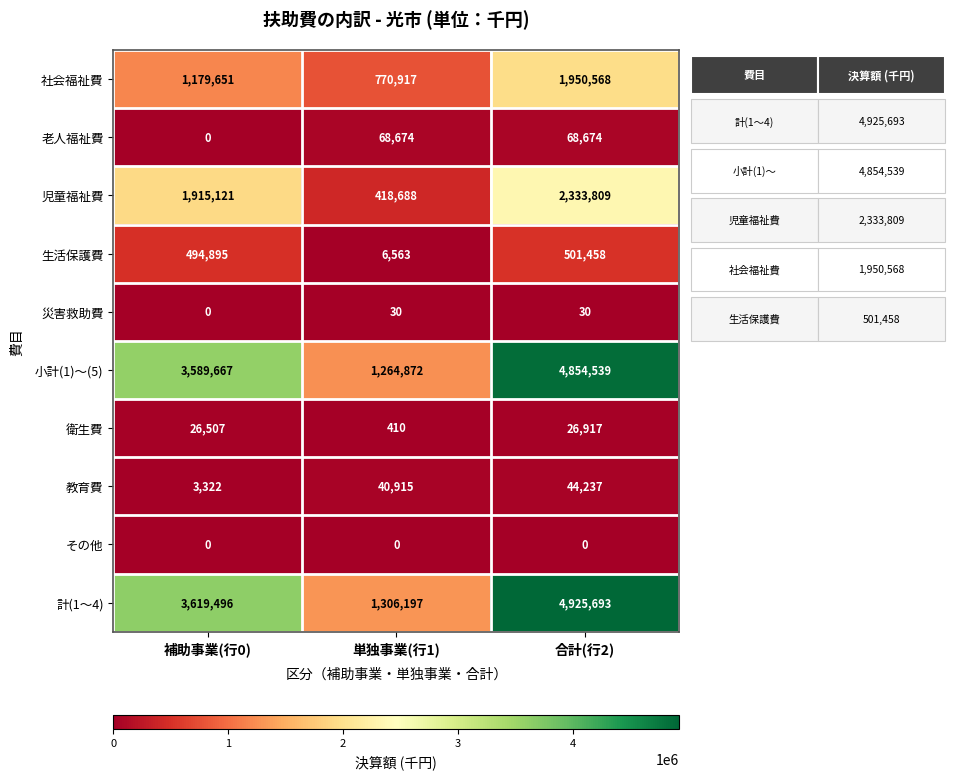

The value of 小計(1)～(5) at 補助事業(行0) is 4777404. True or false?

False